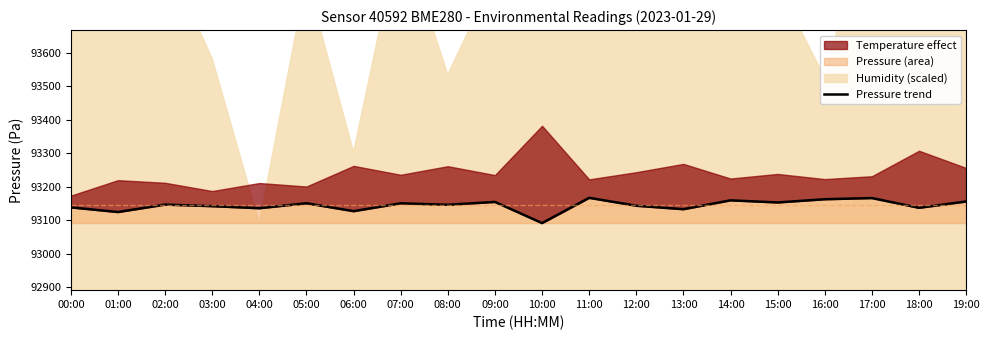

What is the difference between the maximum and minimum values?

75.2